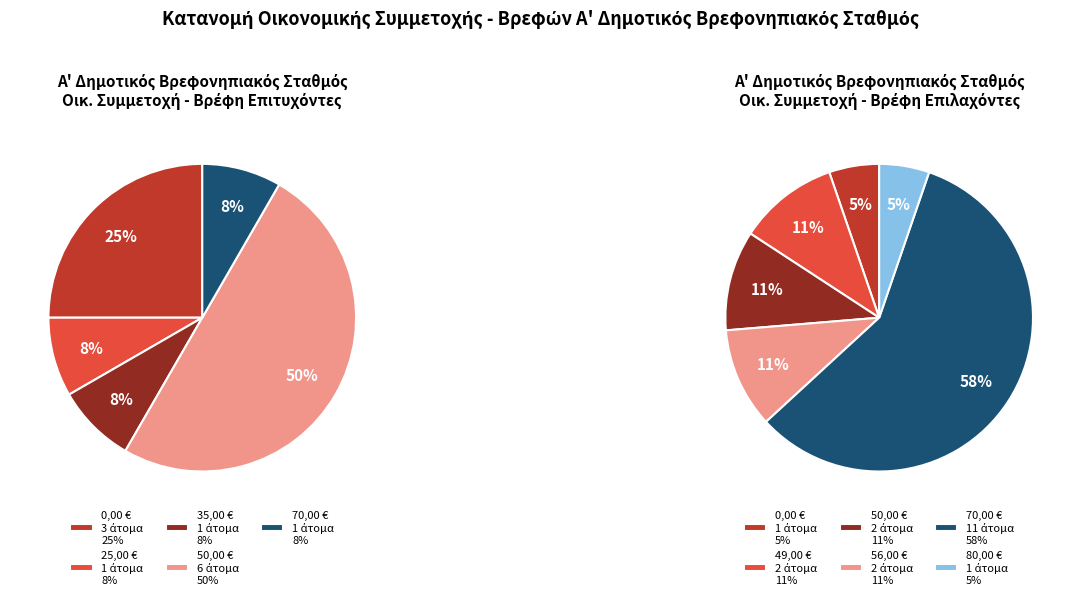

Which category has the biggest portion of the pie?

70,00 €